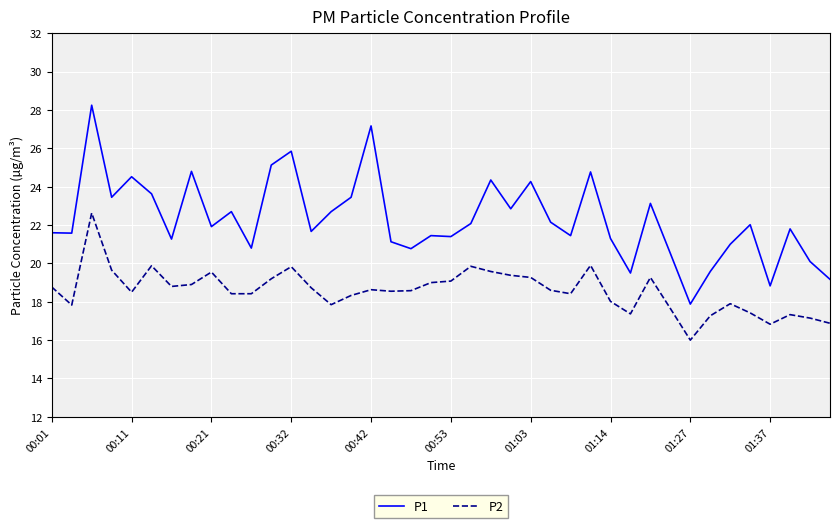

What is the sum of all P2 values?

743.2